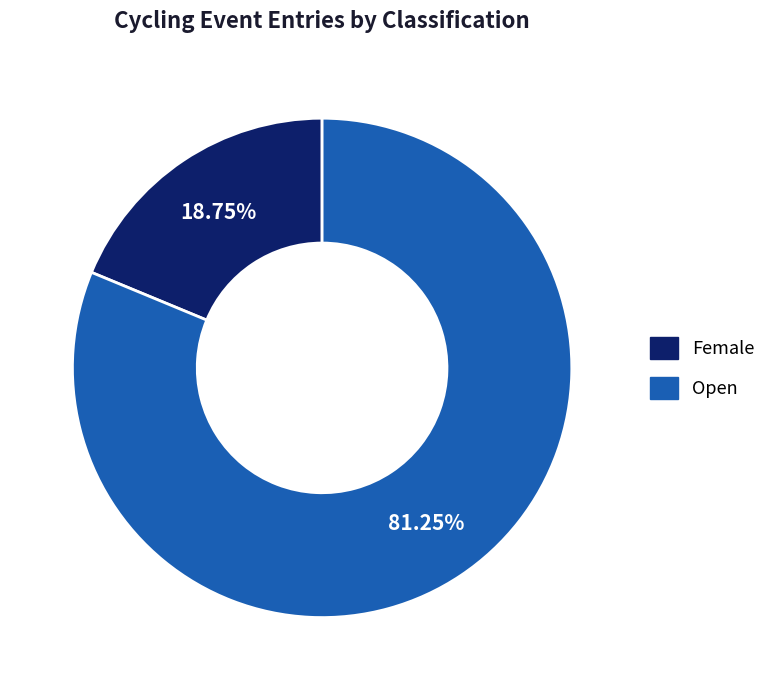

To the nearest percent, what is the combined percentage of Female and Open?

100%